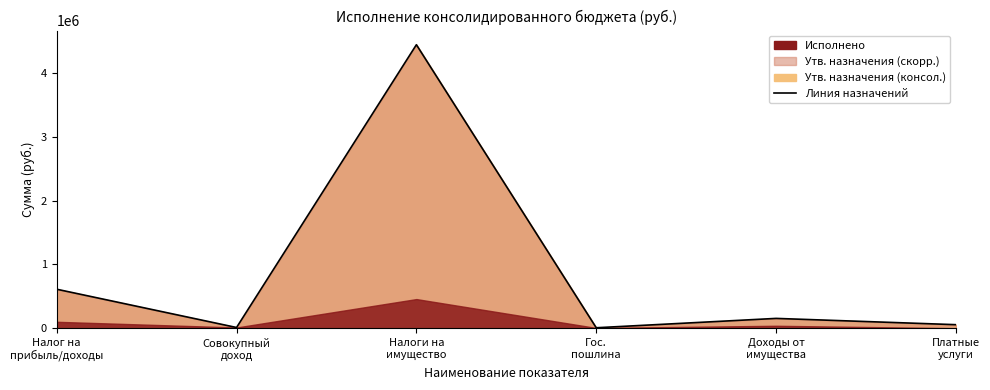

Where does the data first go above 154000?

Налог на
прибыль/доходы